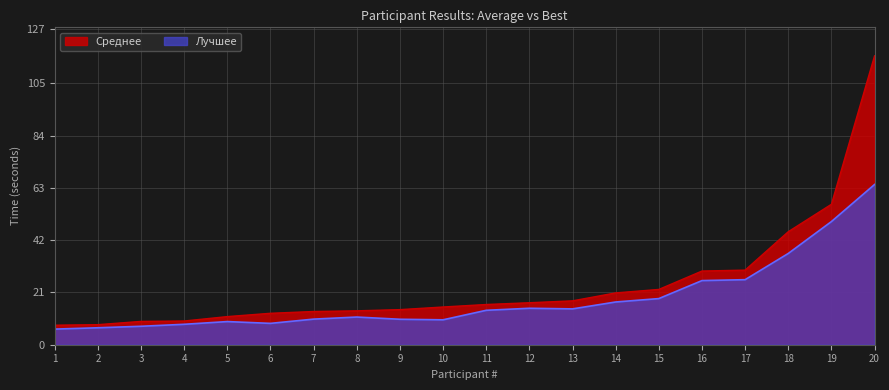

At how many categories does at least one series exceed 66?

1